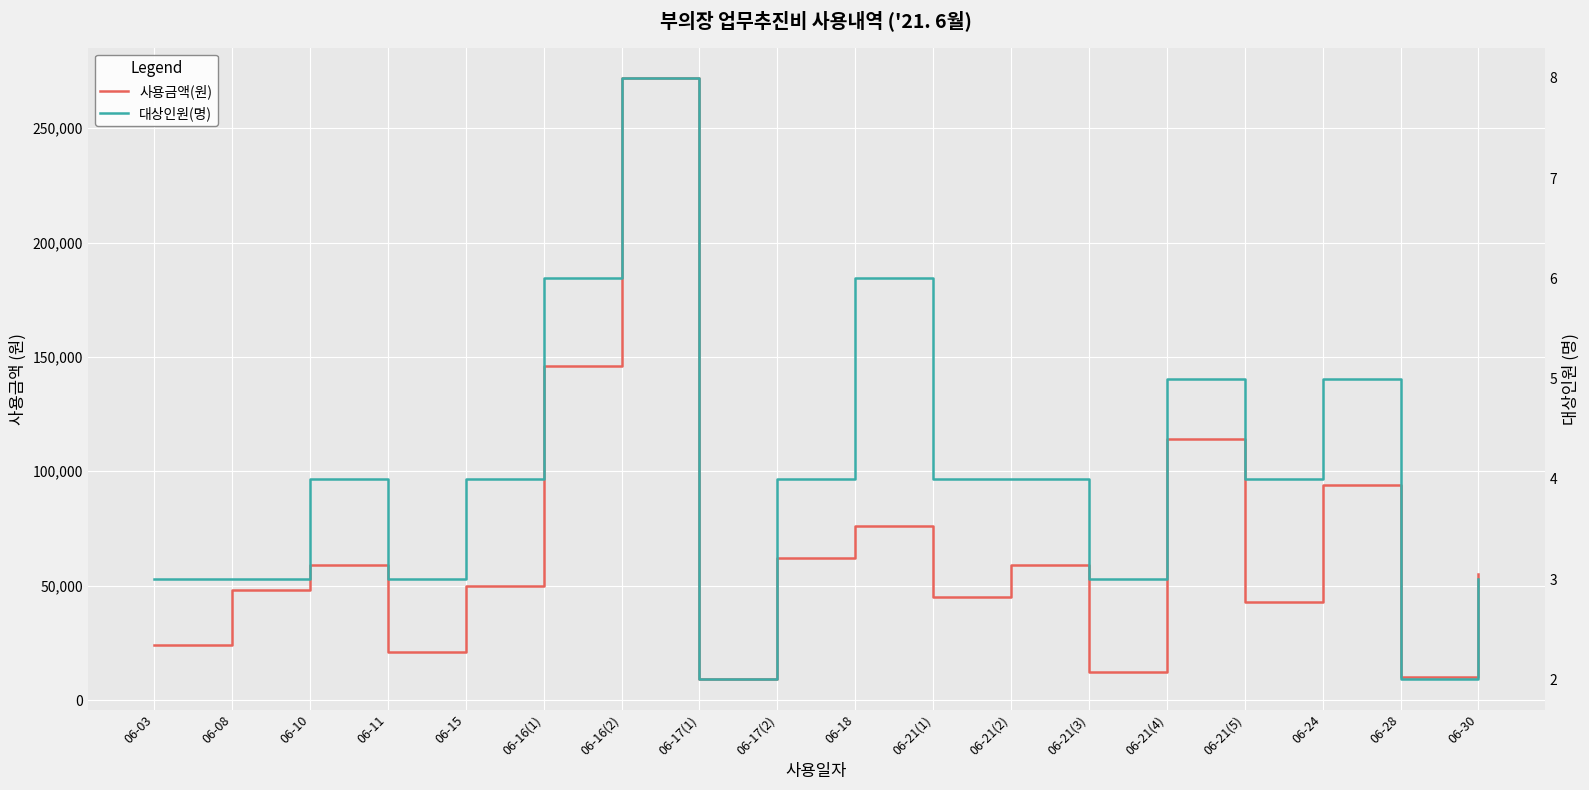

How many categories are shown in the chart?

18